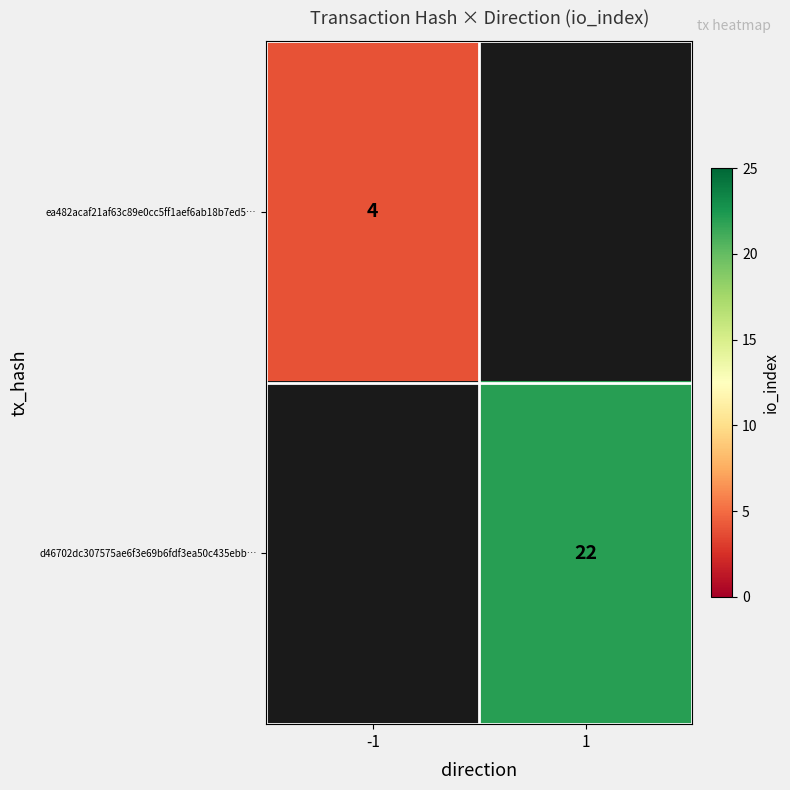

The value of ea482acaf21af63c89e0cc5ff1aef6ab18b7ed5… at -1 is 1. True or false?

False